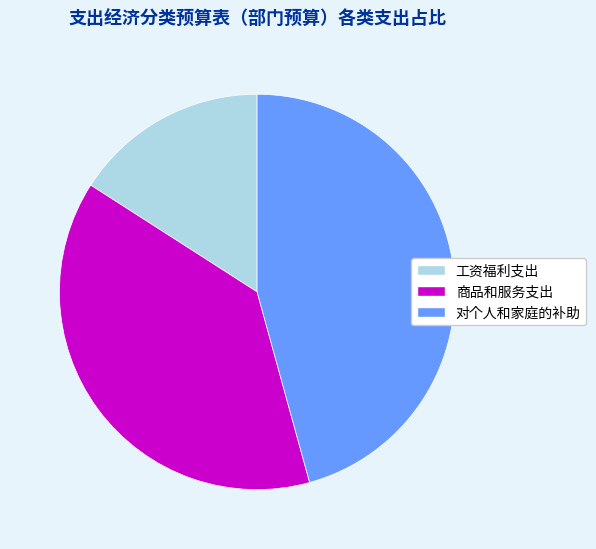

Combined, do 对个人和家庭的补助 and 工资福利支出 account for over 50%?

Yes